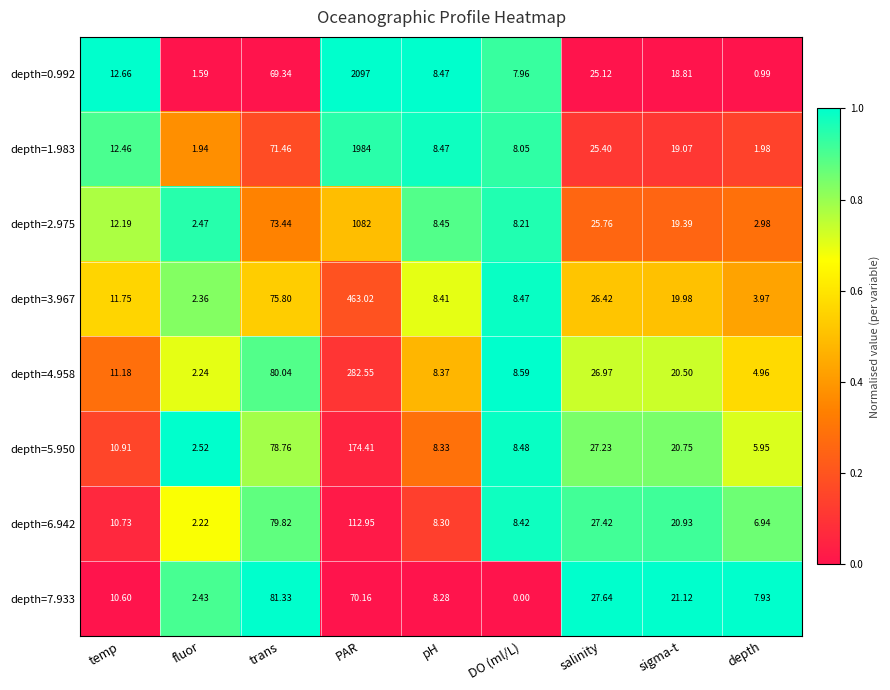

Where is depth=2.975 nearest to the value 542?

trans